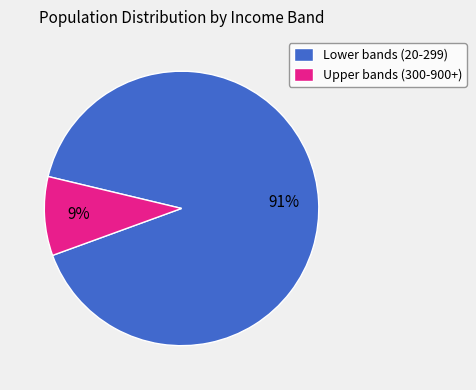

Does Upper bands (300-900+) represent more than half of the total?

No